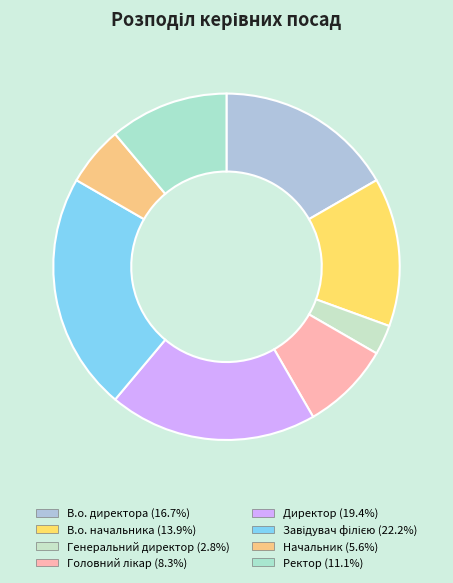

To the nearest percent, what is the difference between the Головний лікар and В.о. директора slice percentages?

8%